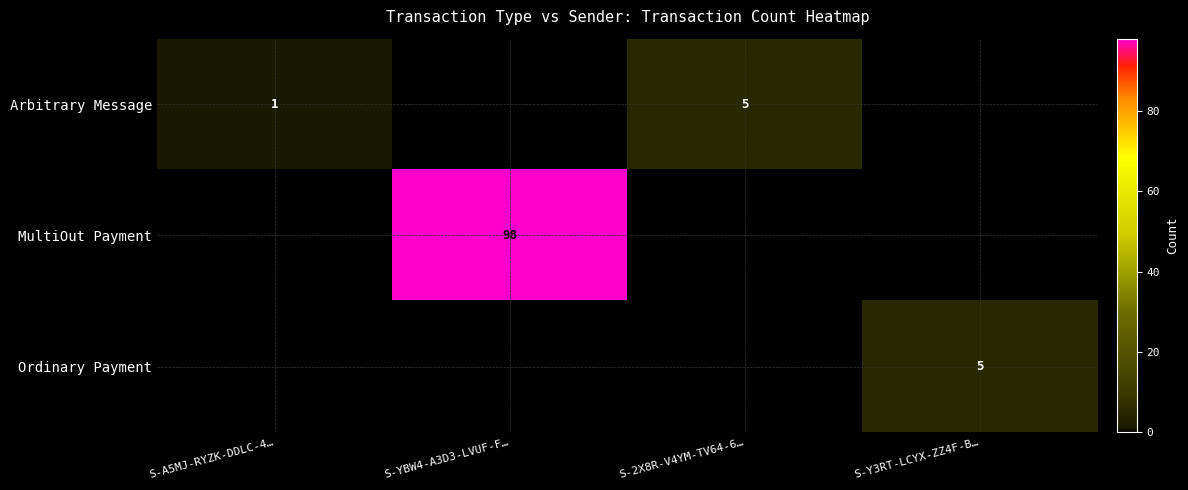

What is the maximum value shown in the chart?

98